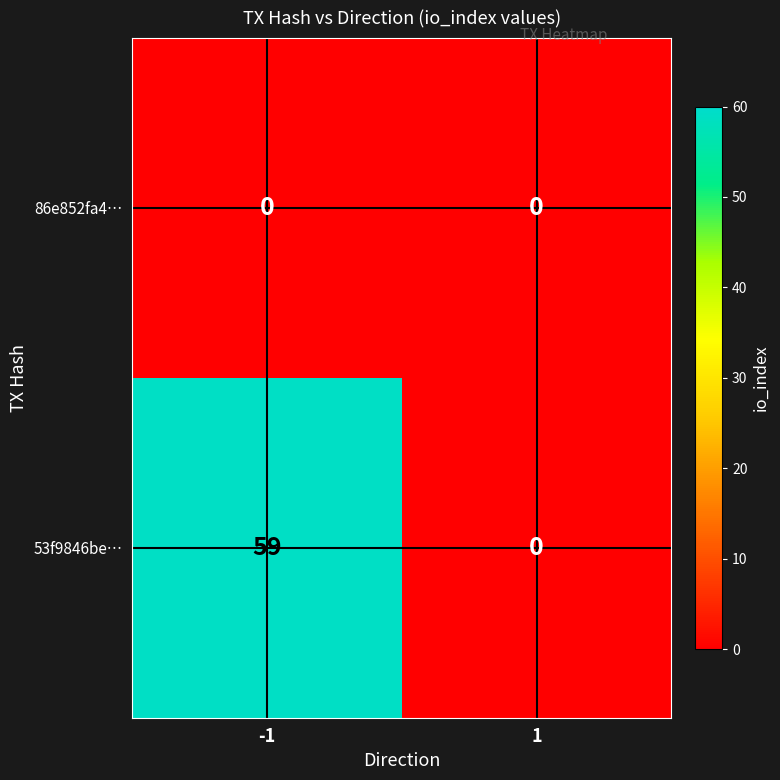

The 86e852fa4… series shows 0 at -1. True or false?

True